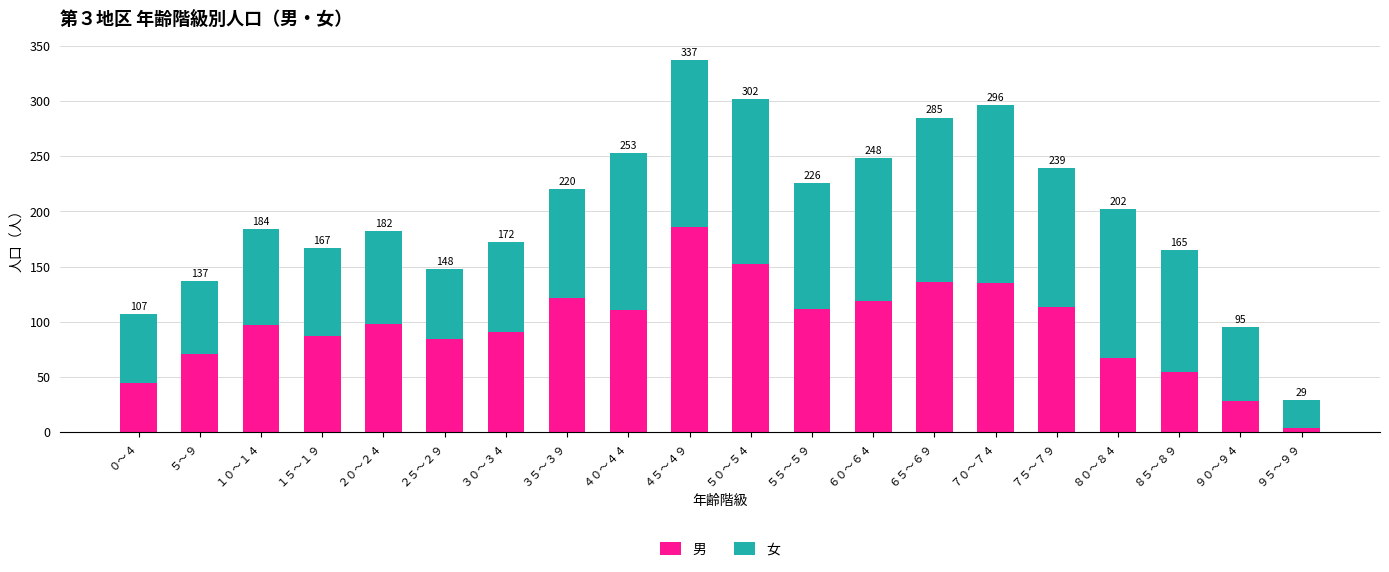

Are the bars horizontal?

No